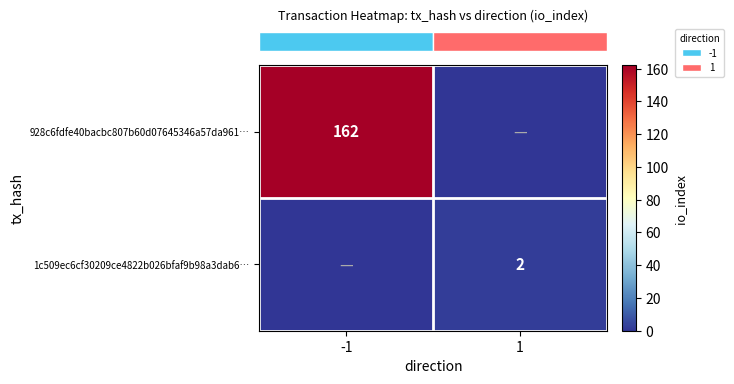

The row_1 series shows -1 at -1. True or false?

False